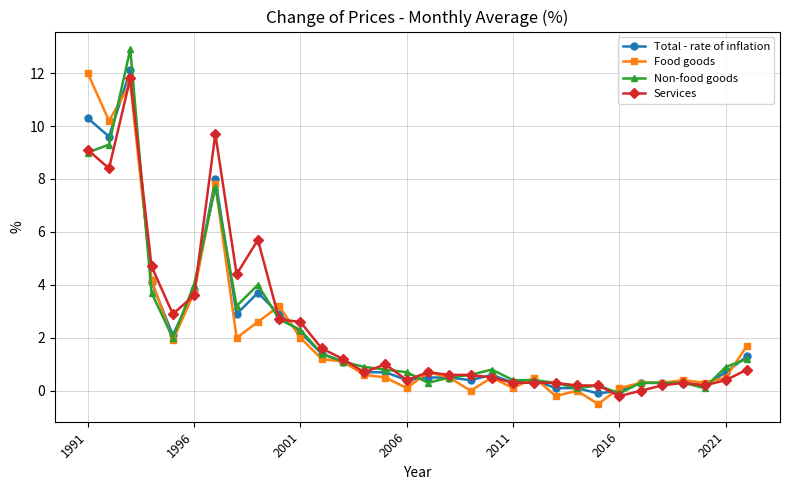

At how many categories does at least one series exceed 10?

3